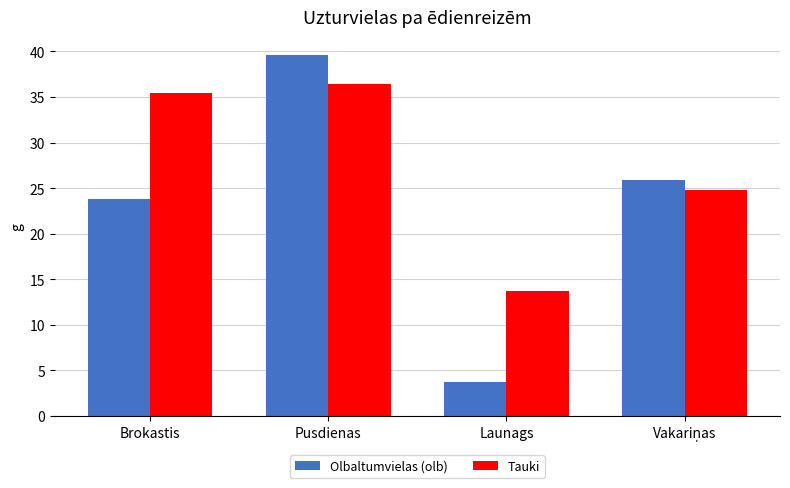

What is the maximum value for Olbaltumvielas (olb)?

39.6